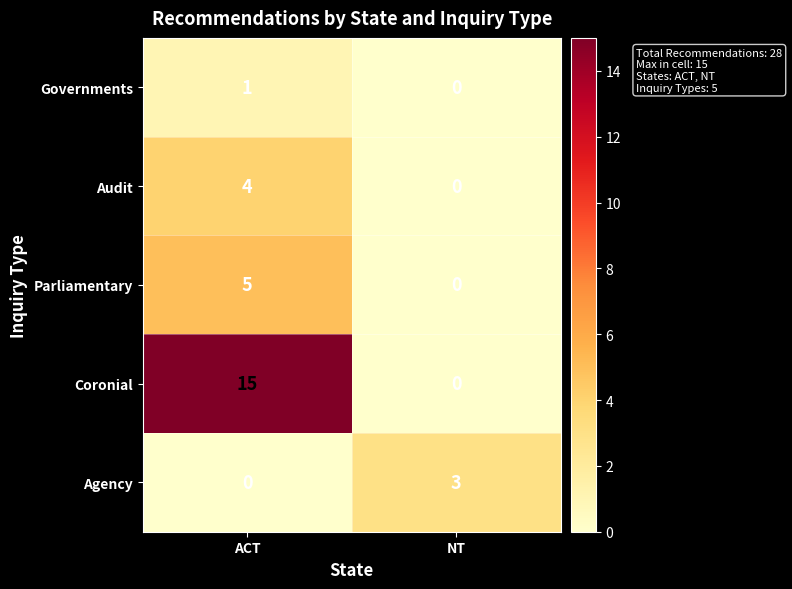

List the series in order of their peak value, highest first.

Coronial, Parliamentary, Audit, Agency, Governments